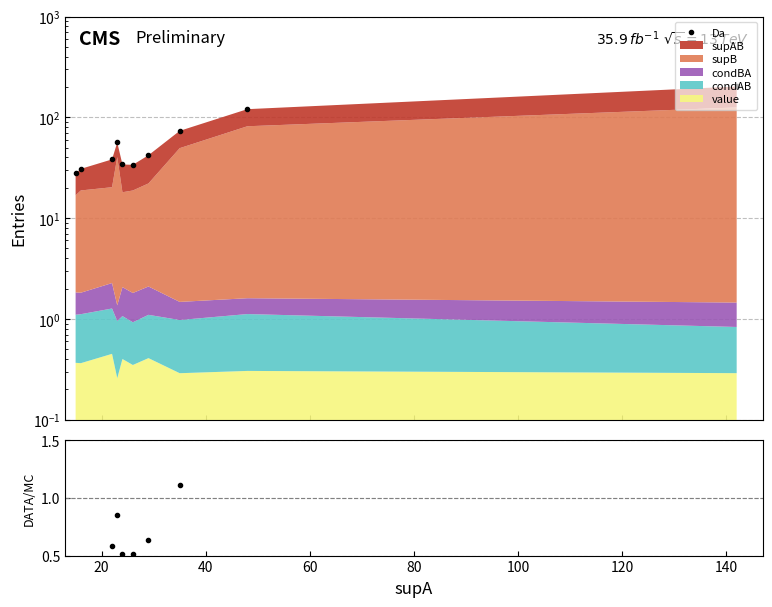

True or false: the data has more than 0 interior local peaks.

True